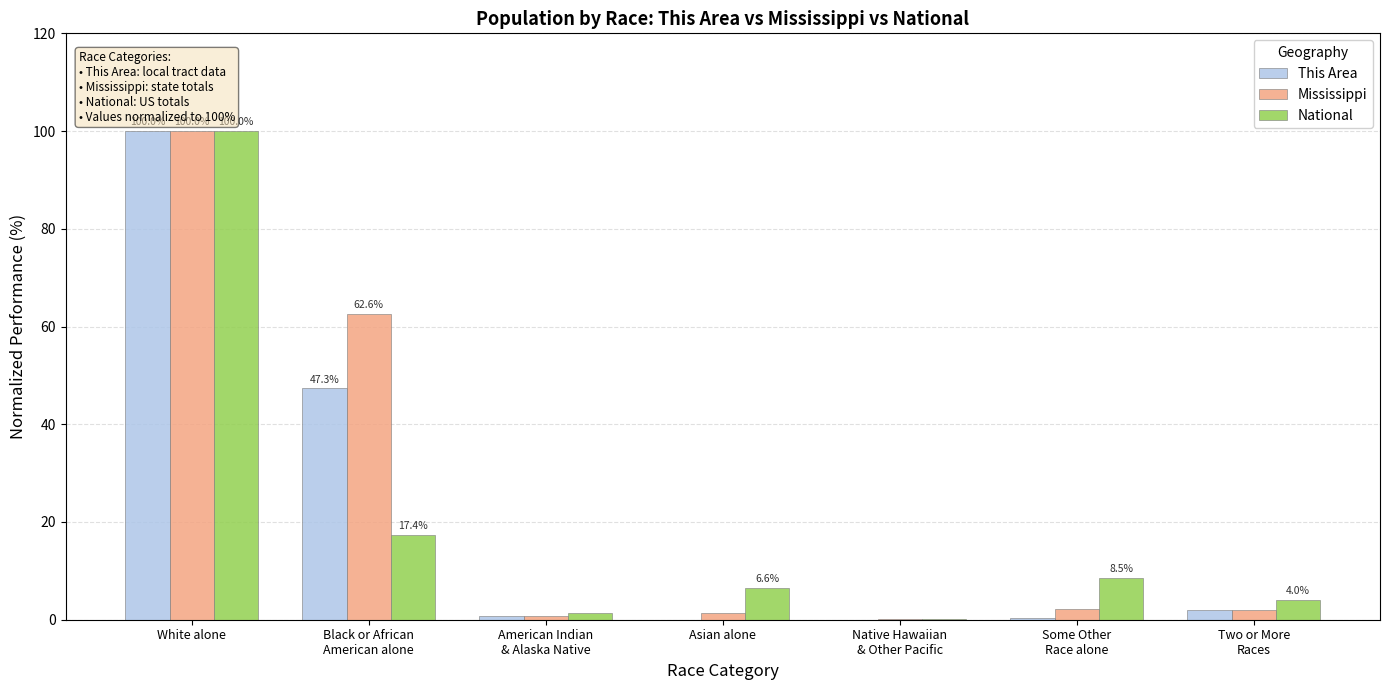

Does the chart contain stacked bars?

No